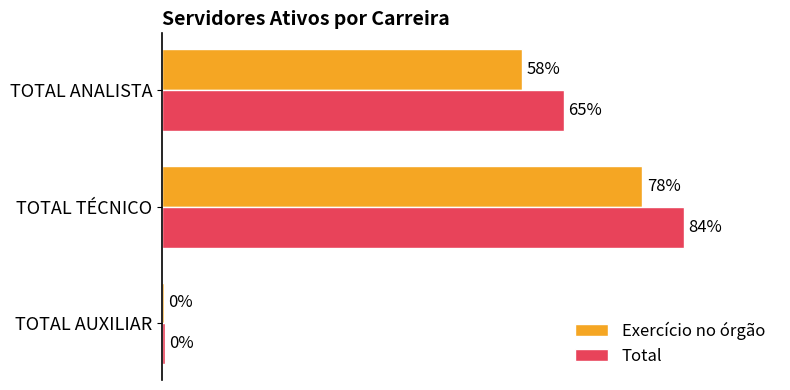

What are all the series names shown in the legend?

Exercício no órgão, Total